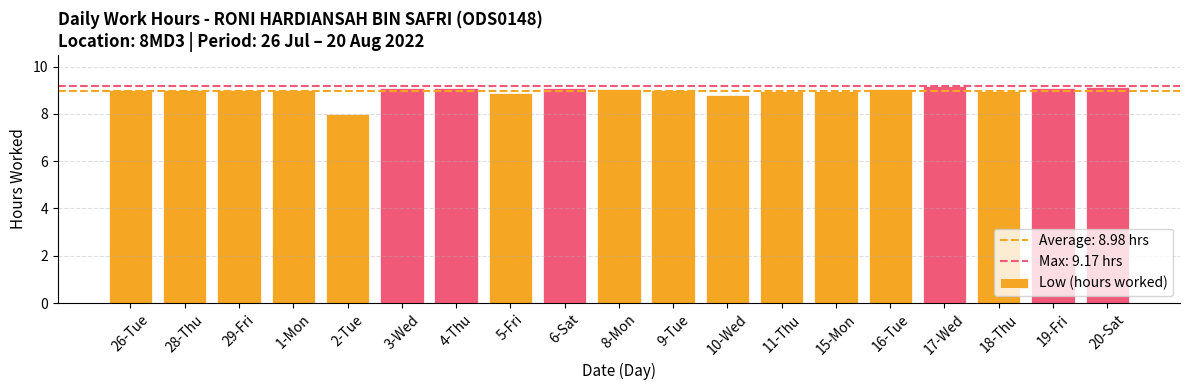

What is the difference between the maximum and minimum values?

1.2